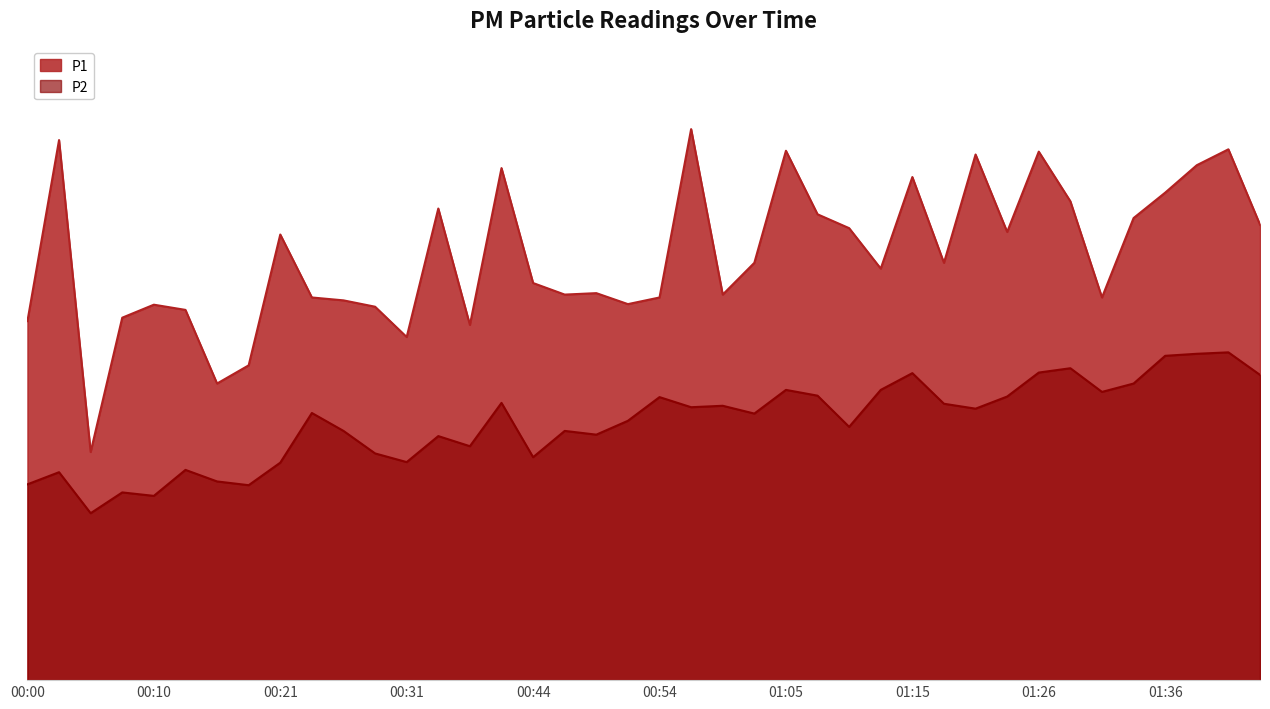

Read the P1 value at 00:44.

13.8